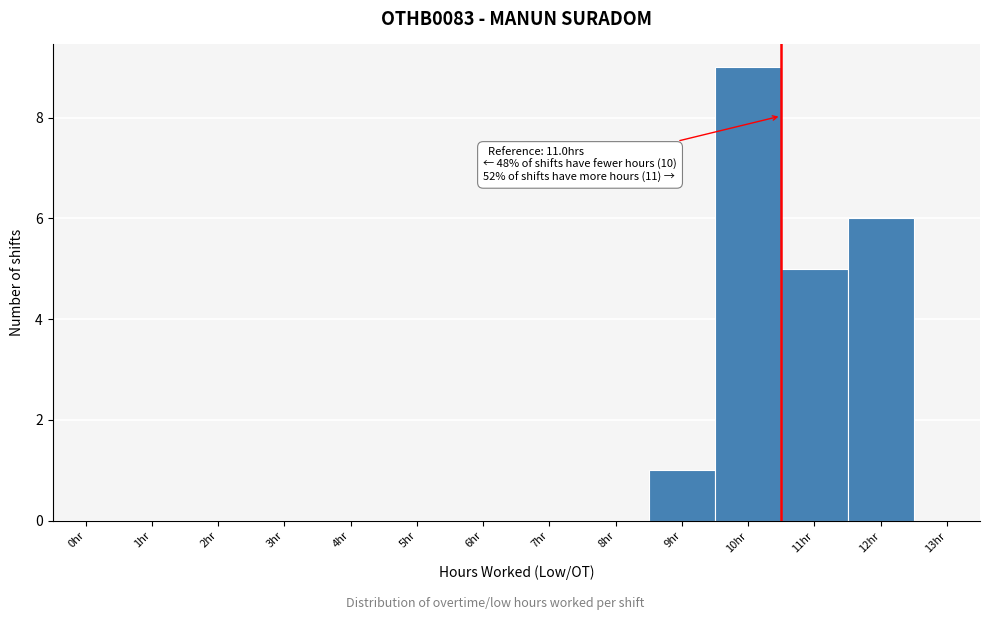

Reading left to right, extract all data points from this chart.

0hr=0	1hr=0	2hr=0	3hr=0	4hr=0	5hr=0	6hr=0	7hr=0	8hr=0	9hr=1	10hr=9	11hr=5	12hr=6	13hr=0